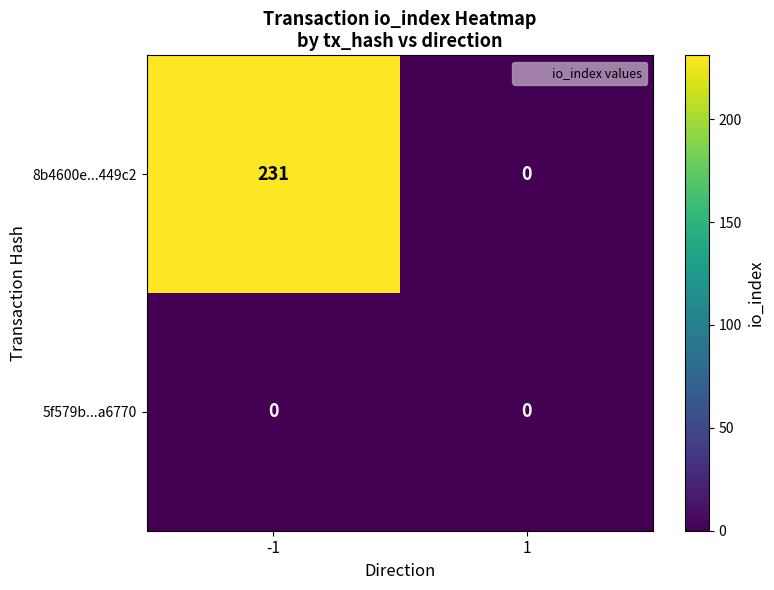

What is the sum of all 8b4600e...449c2 values?

231